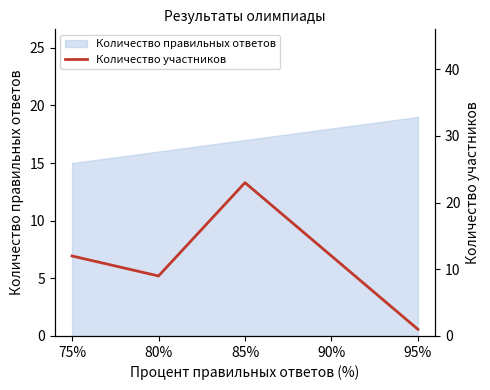

Which category has the highest value across all series?

85%